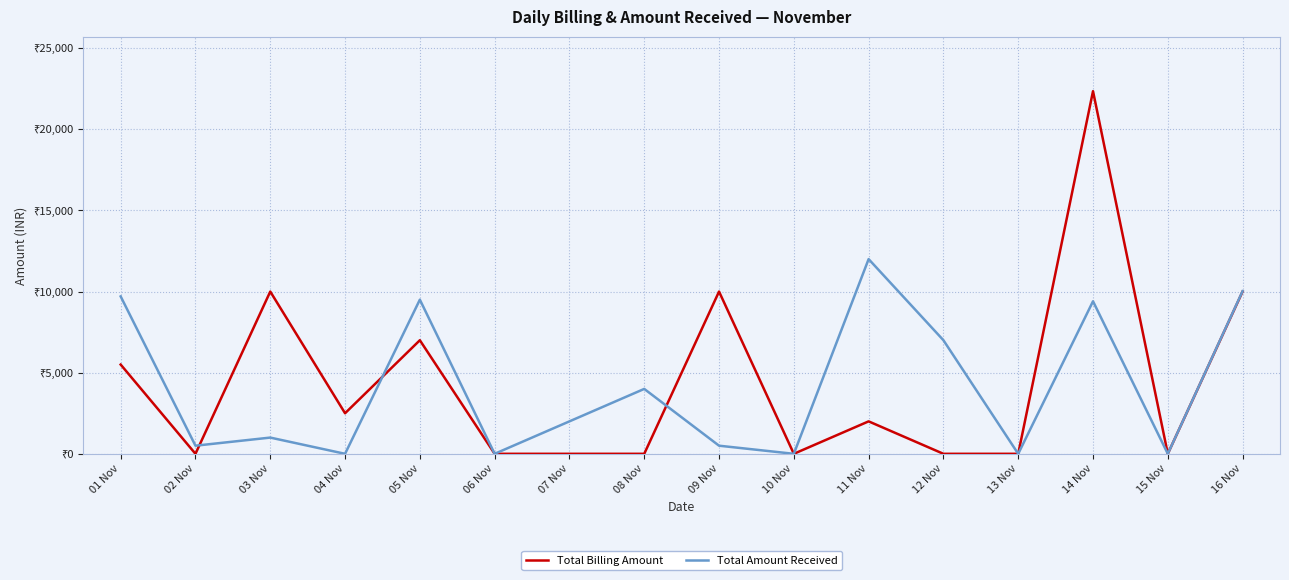

What is the label of the 4th point from the left?

04 Nov